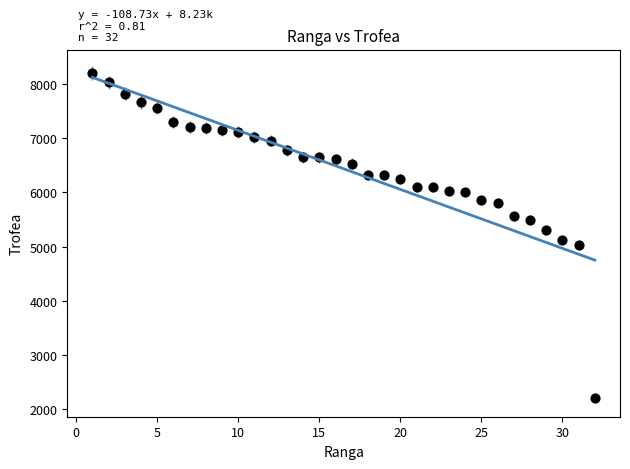

What is the range of Y values (max minus min)?

5999